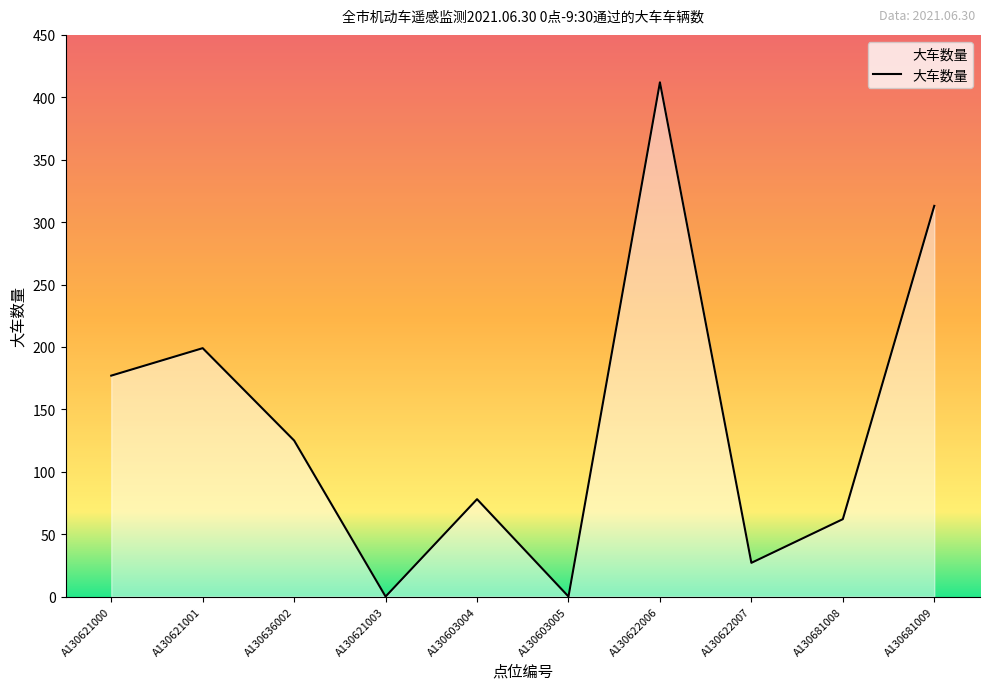

Reading left to right, extract all data points from this chart.

177	199	125	0	78	0	412	27	62	313